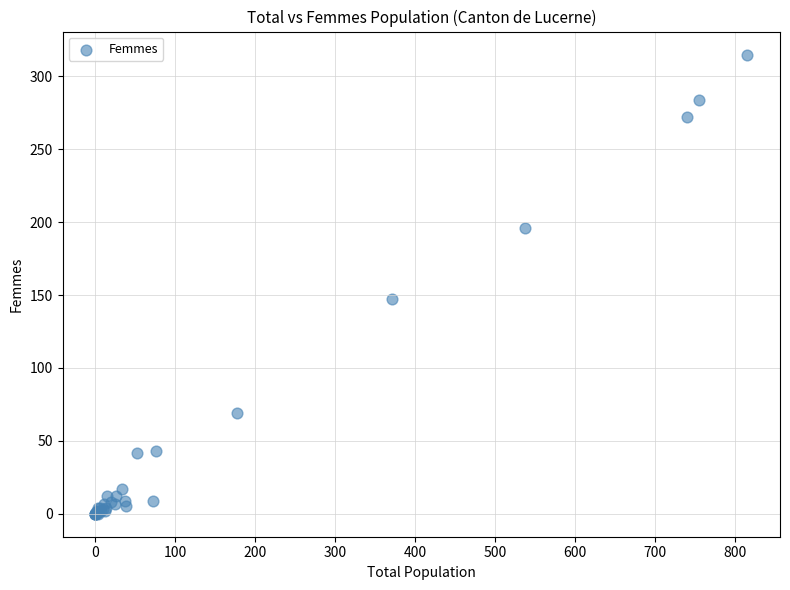

What Y value in the scatter plot is closest to 157?

147